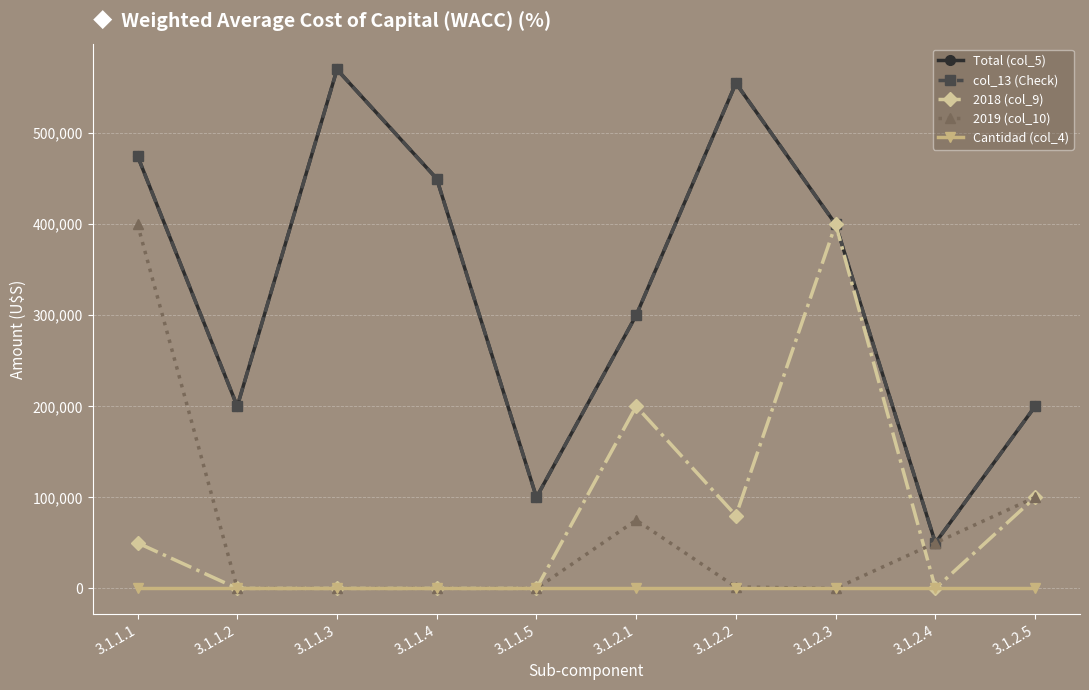

List the labels in order of col_13 (Check) value, smallest first.

3.1.2.4, 3.1.1.5, 3.1.1.2, 3.1.2.5, 3.1.2.1, 3.1.2.3, 3.1.1.4, 3.1.1.1, 3.1.2.2, 3.1.1.3